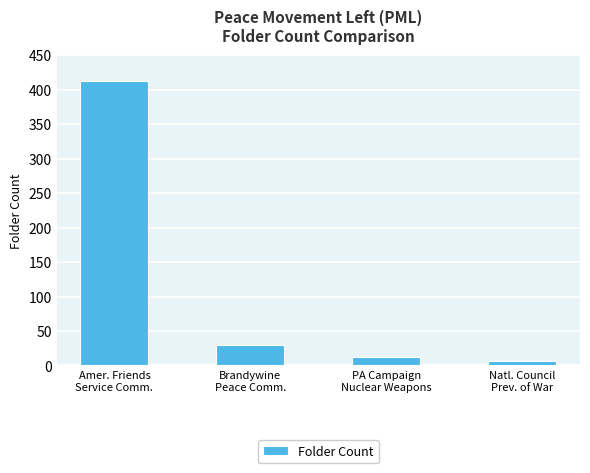

Reading right to left, extract all data points from this chart.

Natl. Council
Prev. of War=7	PA Campaign
Nuclear Weapons=12	Brandywine
Peace Comm.=29	Amer. Friends
Service Comm.=413